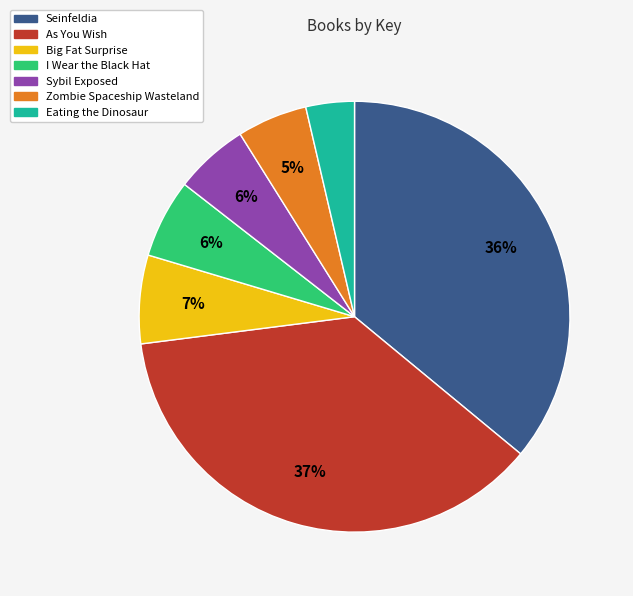

Is it true that I Wear the Black Hat is 6% of the pie?

True